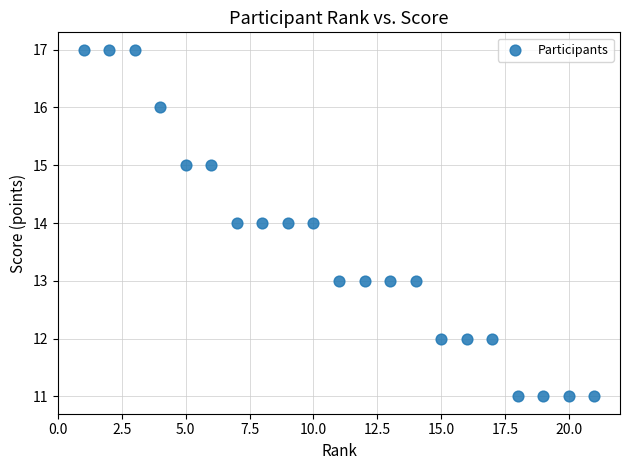

What is the range of X values (max minus min)?

20